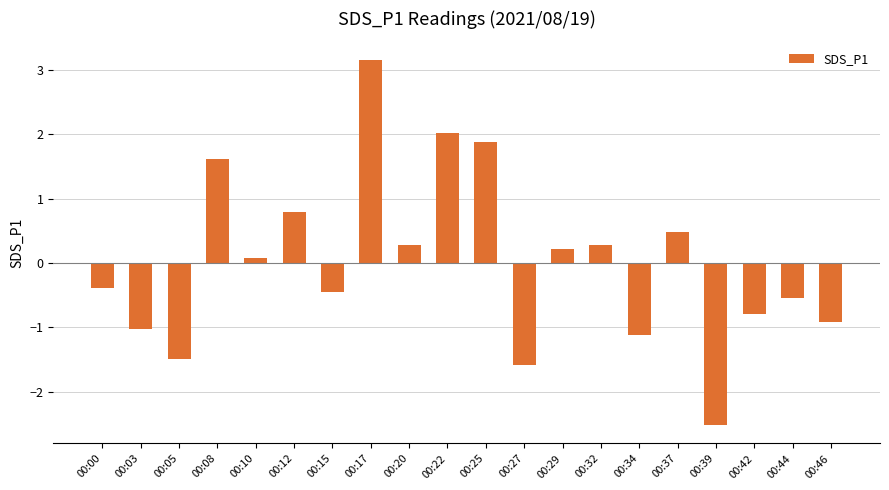

What is the difference between the values at 00:20 and 00:34?

1.4